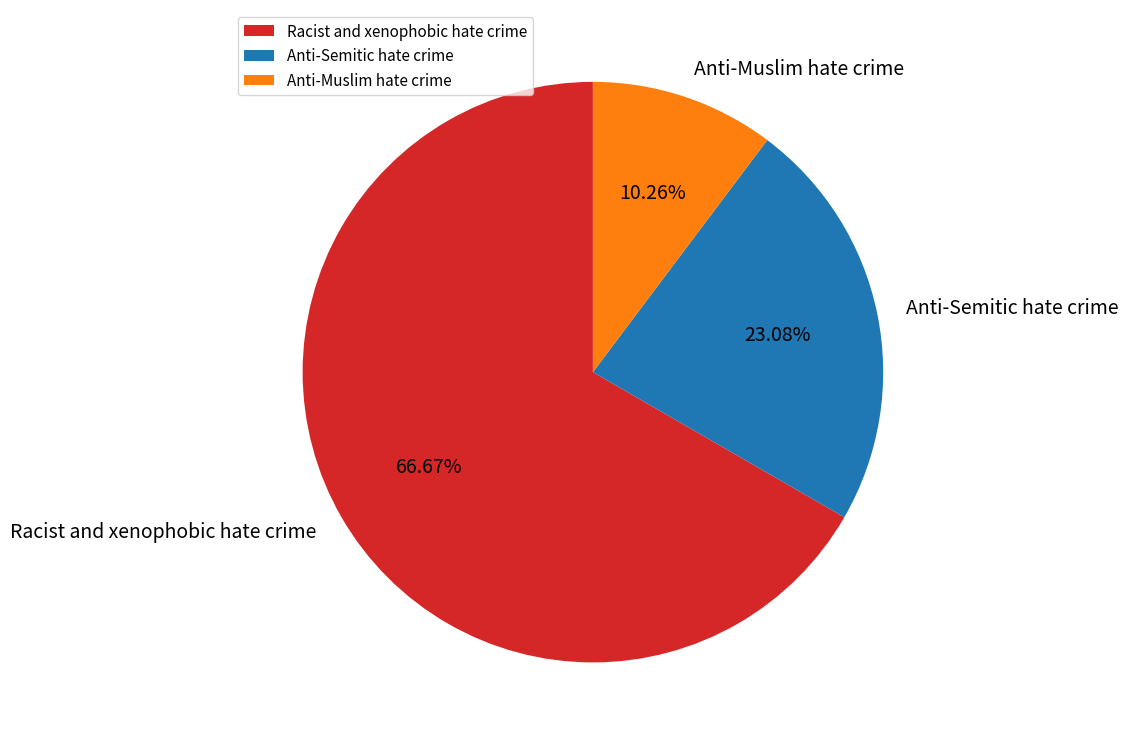

To the nearest percent, what is the difference between the Anti-Semitic hate crime and Racist and xenophobic hate crime slice percentages?

44%